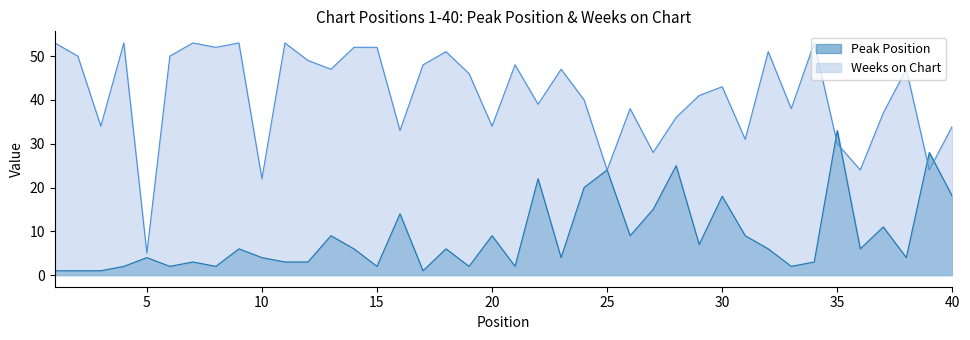

What is the spread (max minus min) of values at 17?

47